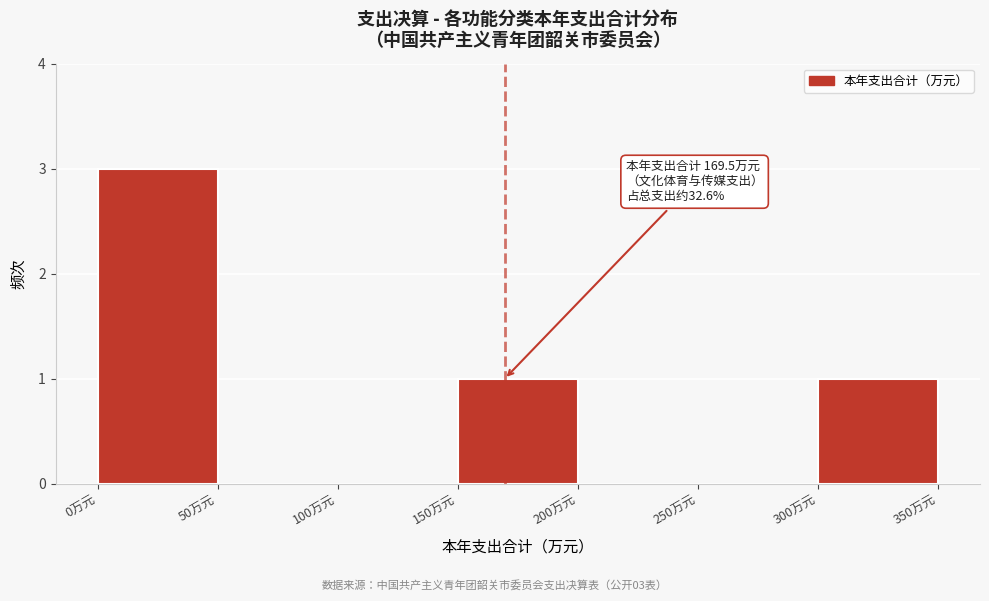

Which range on the x-axis has the tallest bar?

0 to 50